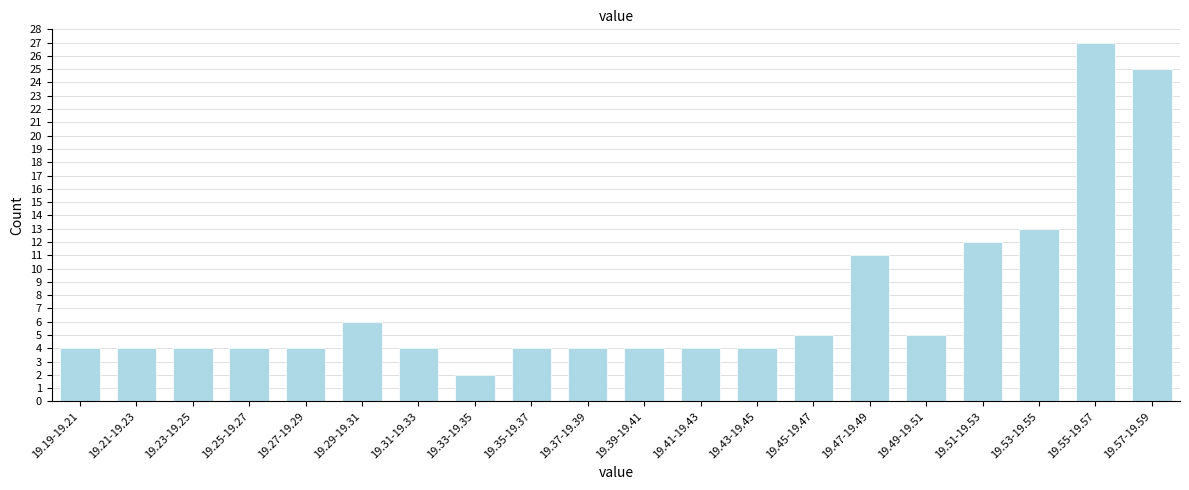

Reading left to right, extract all data points from this chart.

19.19-19.21=4	19.21-19.23=4	19.23-19.25=4	19.25-19.27=4	19.27-19.29=4	19.29-19.31=6	19.31-19.33=4	19.33-19.35=2	19.35-19.37=4	19.37-19.39=4	19.39-19.41=4	19.41-19.43=4	19.43-19.45=4	19.45-19.47=5	19.47-19.49=11	19.49-19.51=5	19.51-19.53=12	19.53-19.55=13	19.55-19.57=27	19.57-19.59=25